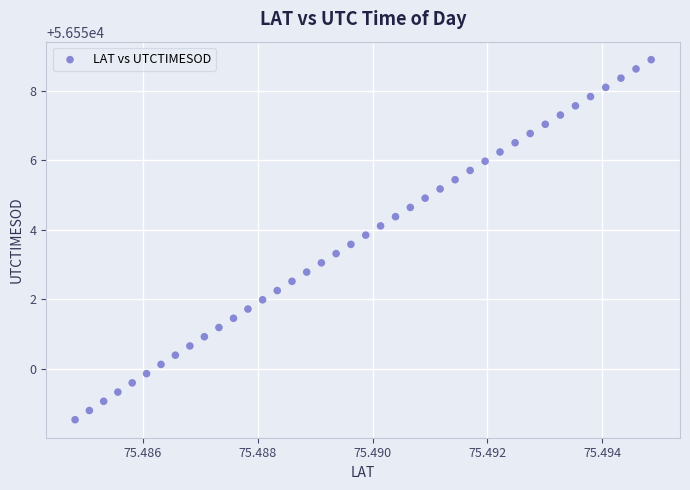

What is the range of Y values (max minus min)?

10.4